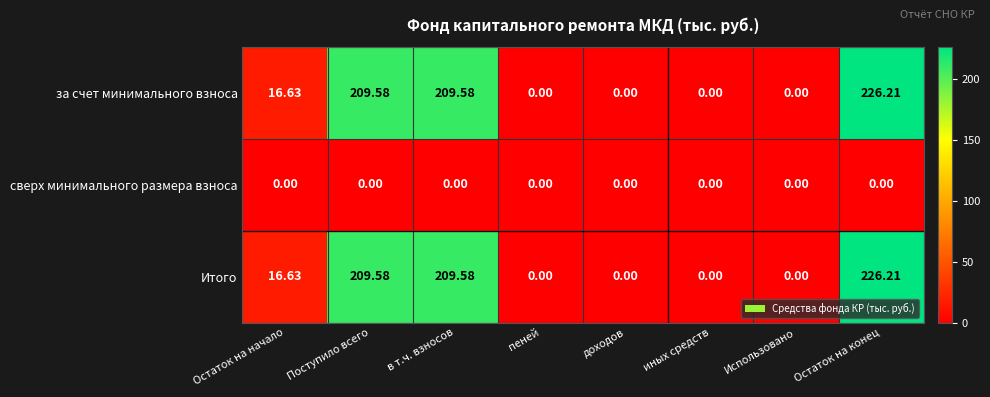

Which series has the widest spread of values?

за счет минимального взноса